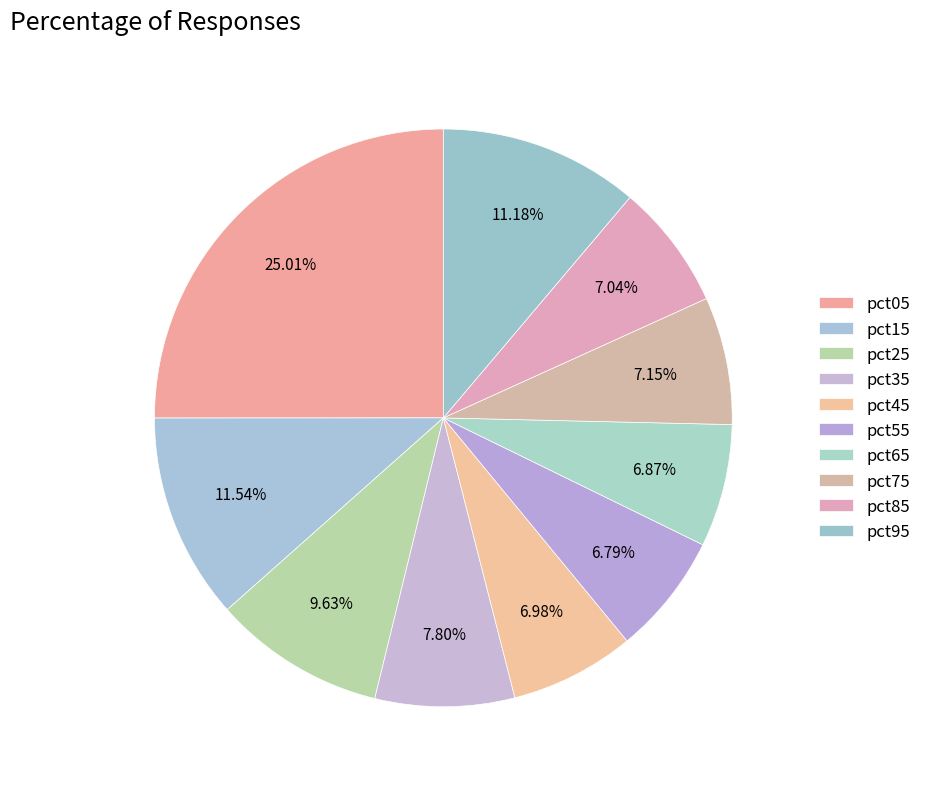

How many segments does this pie chart have?

10